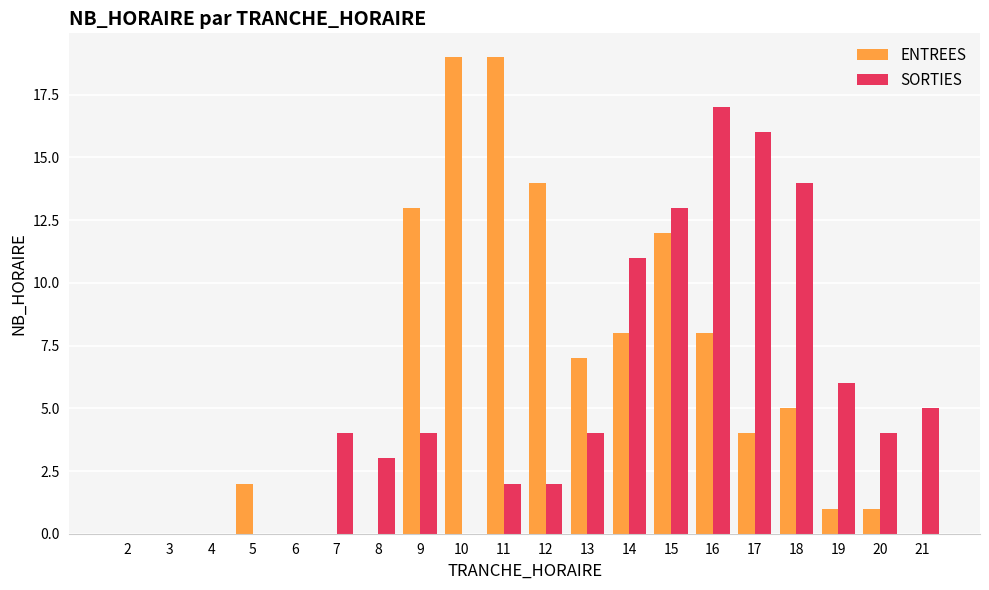

The SORTIES series shows 5 at 8. True or false?

False